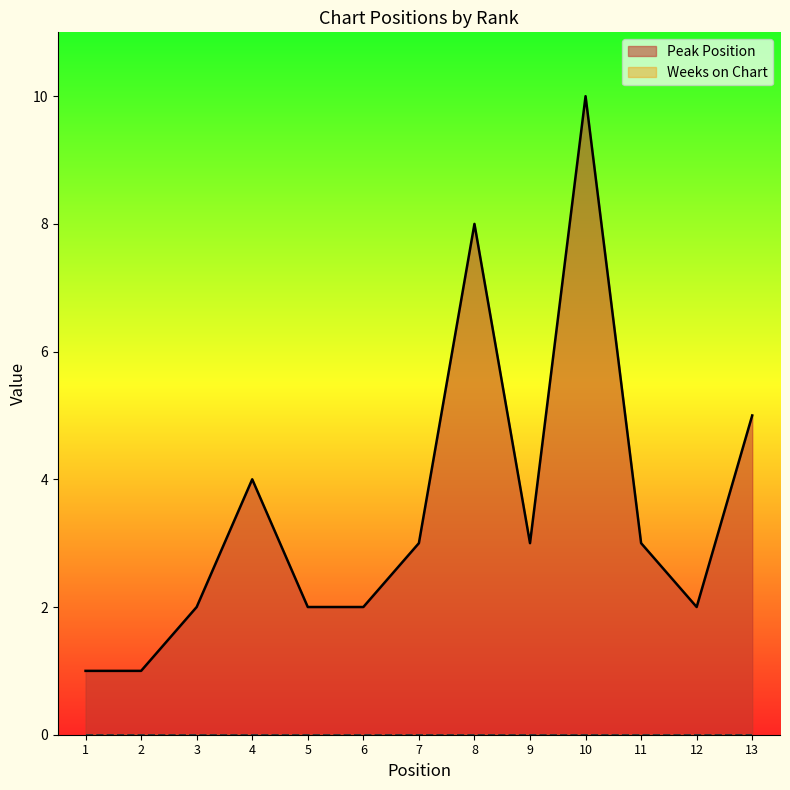

The chart shows a value of 2 at 2. True or false?

False